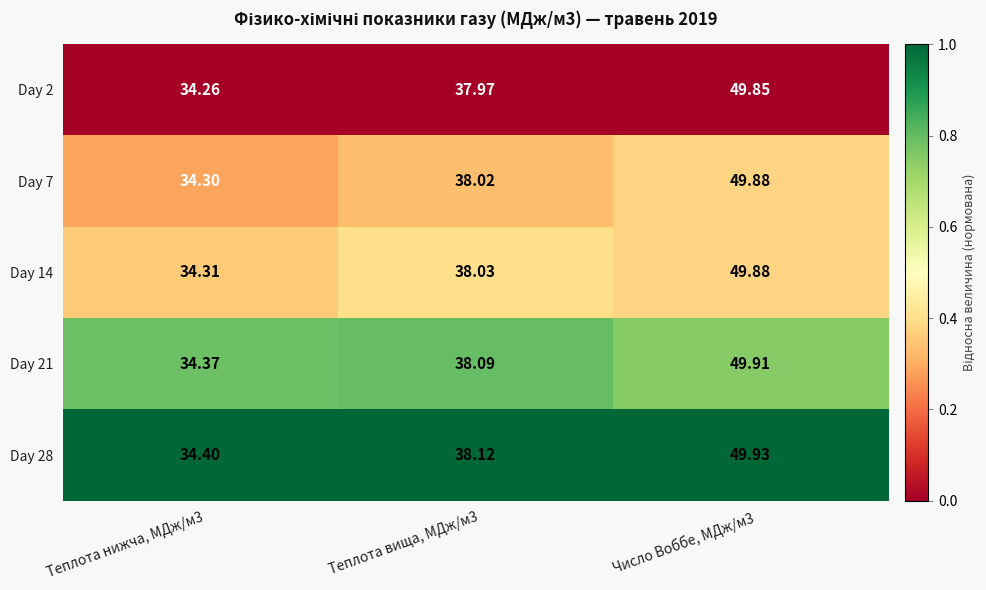

Is the value of Day 21 at Теплота вища, МДж/м3 greater than the value of Day 28 at Число Воббе, МДж/м3?

No